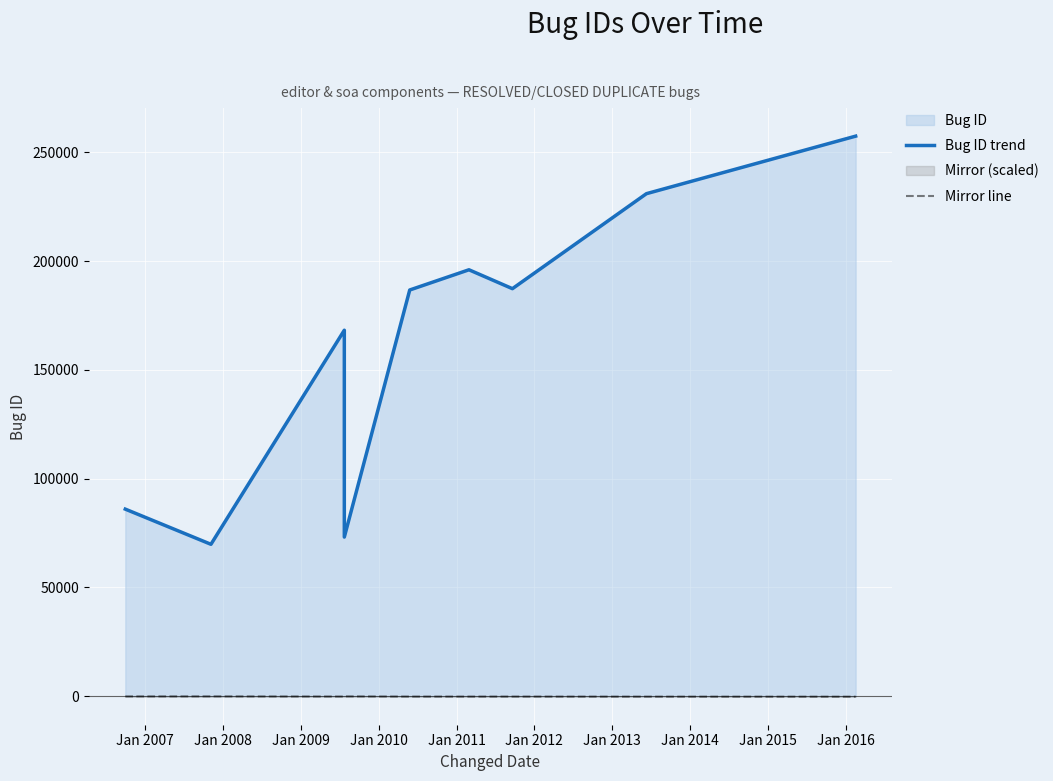

Rank the series by their maximum value, from highest to lowest.

Bug ID trend, Mirror line